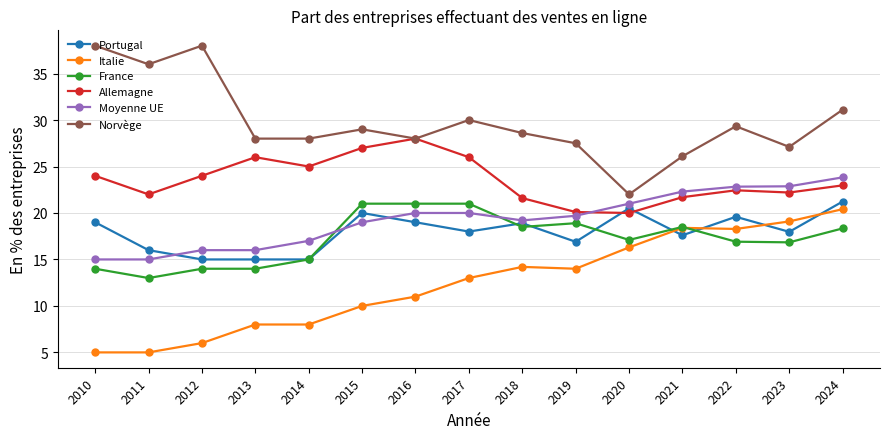

Where is the first local minimum for Allemagne?

2011